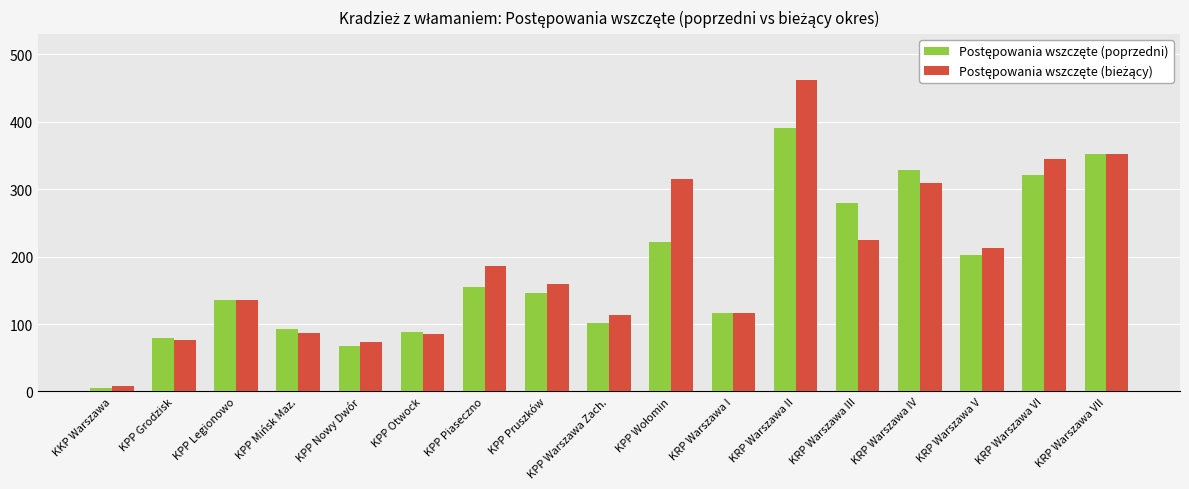

Which category has the lowest value across all series?

KKP Warszawa